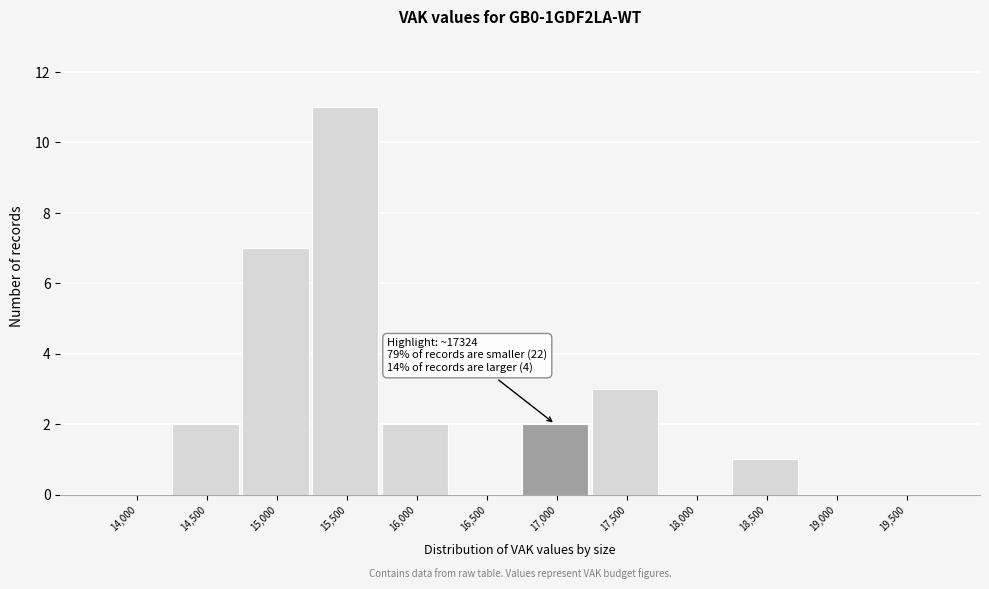

Reading left to right, extract all data points from this chart.

14,000=0	14,500=2	15,000=7	15,500=11	16,000=2	16,500=0	17,000=2	17,500=3	18,000=0	18,500=1	19,000=0	19,500=0